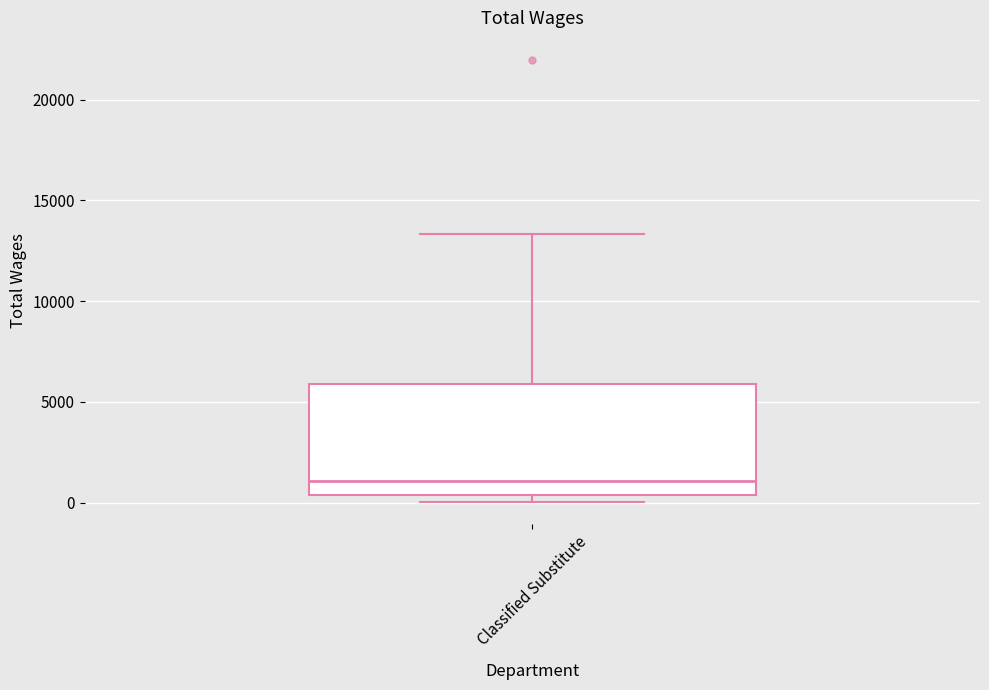

Where does the median line of the box for Classified Substitute sit on the y-axis? The values are not printed on the chart, so give them approximately, as read against the axis.

1000